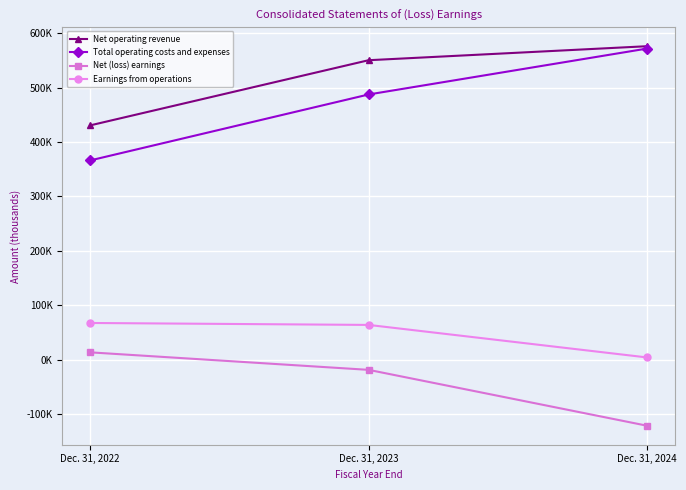

Reading left to right, list all the values displayed in this chart.

Net operating revenue: Dec. 31, 2022=430529	Dec. 31, 2023=550206	Dec. 31, 2024=575919
Total operating costs and expenses: Dec. 31, 2022=366166	Dec. 31, 2023=487281	Dec. 31, 2024=571603
Net (loss) earnings: Dec. 31, 2022=13670	Dec. 31, 2023=-18489	Dec. 31, 2024=-121085
Earnings from operations: Dec. 31, 2022=67612	Dec. 31, 2023=64046	Dec. 31, 2024=4316